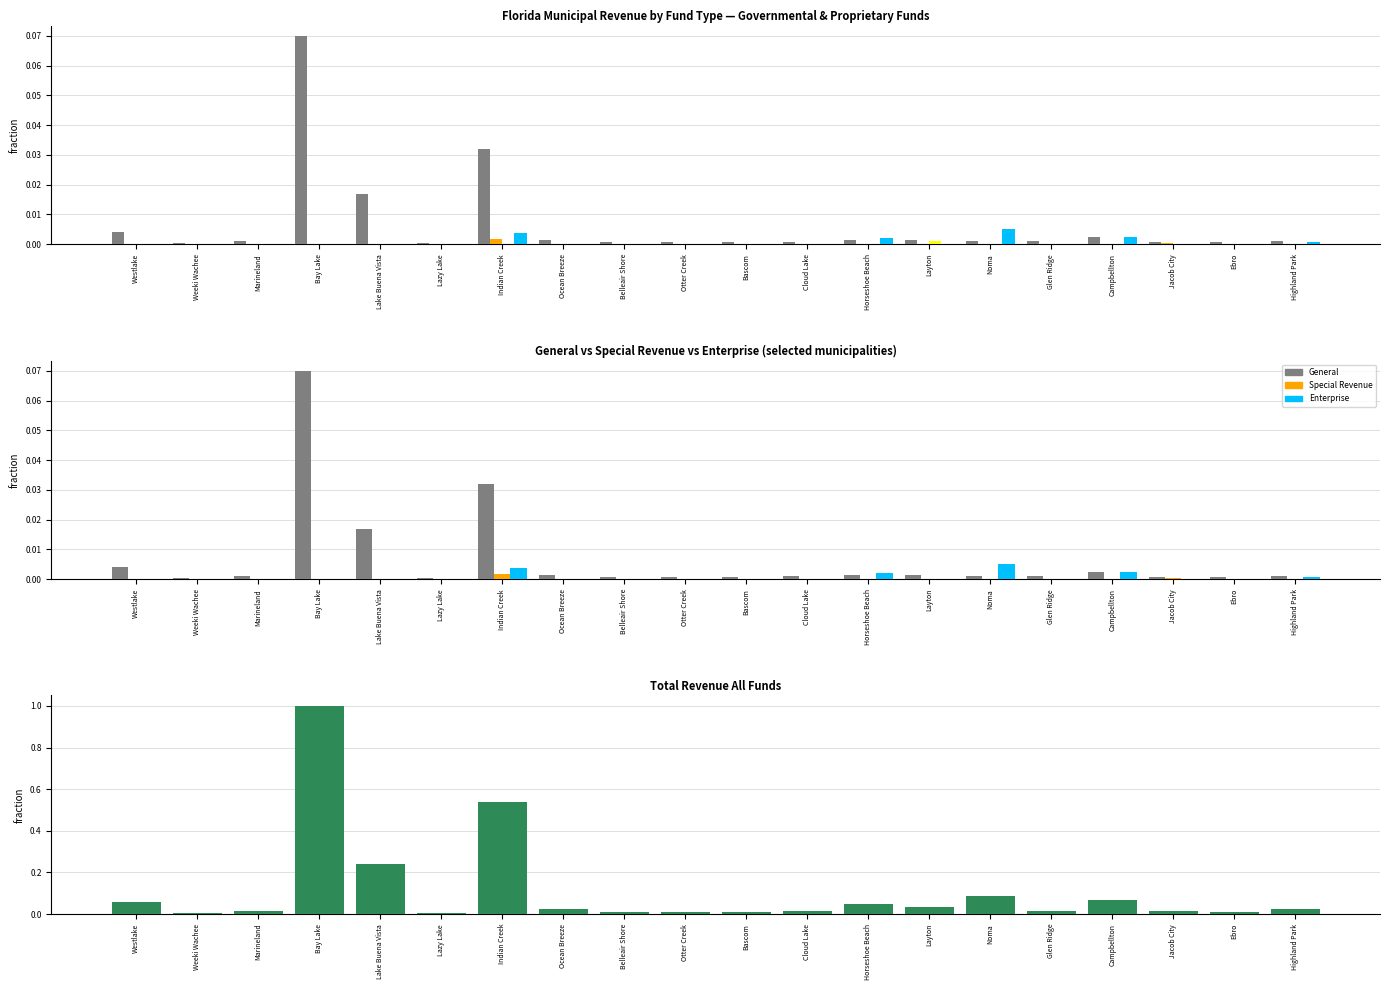

How many values in the Enterprise series exceed 0?

6